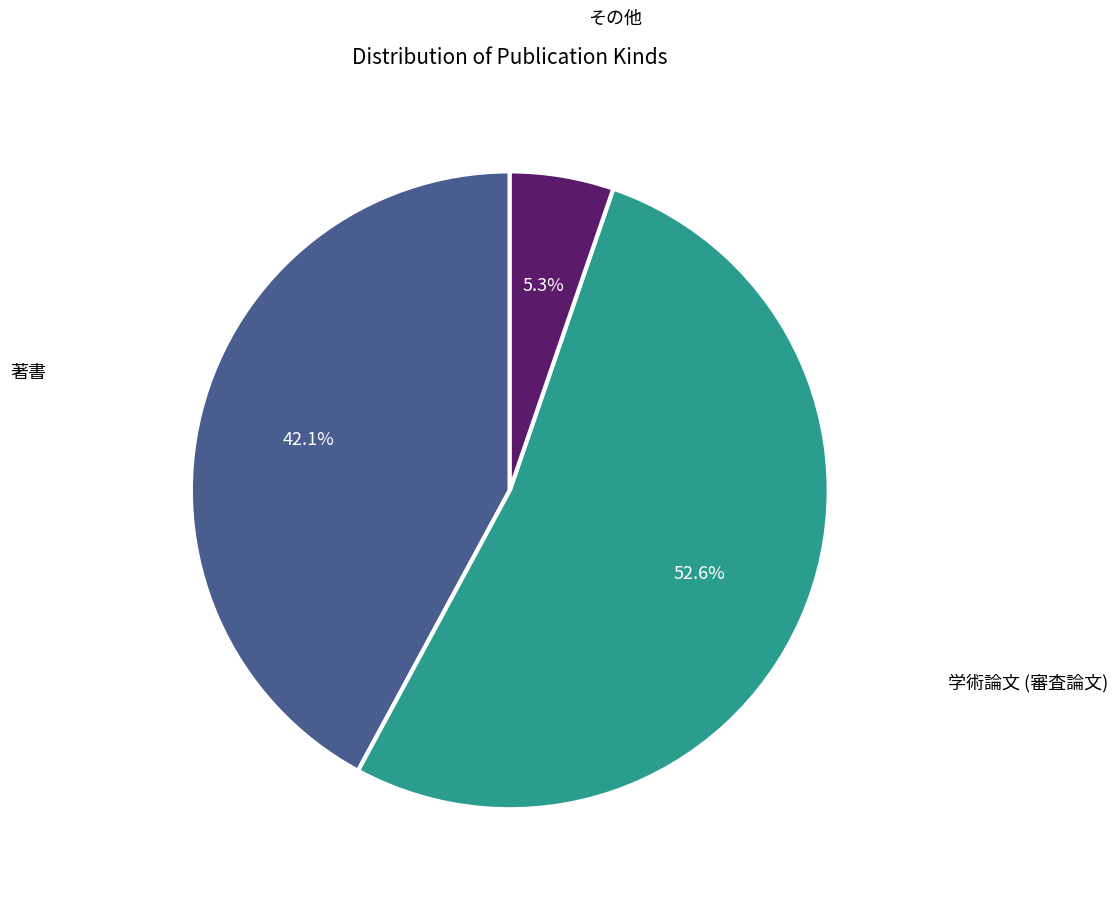

Does any single category account for the majority?

Yes